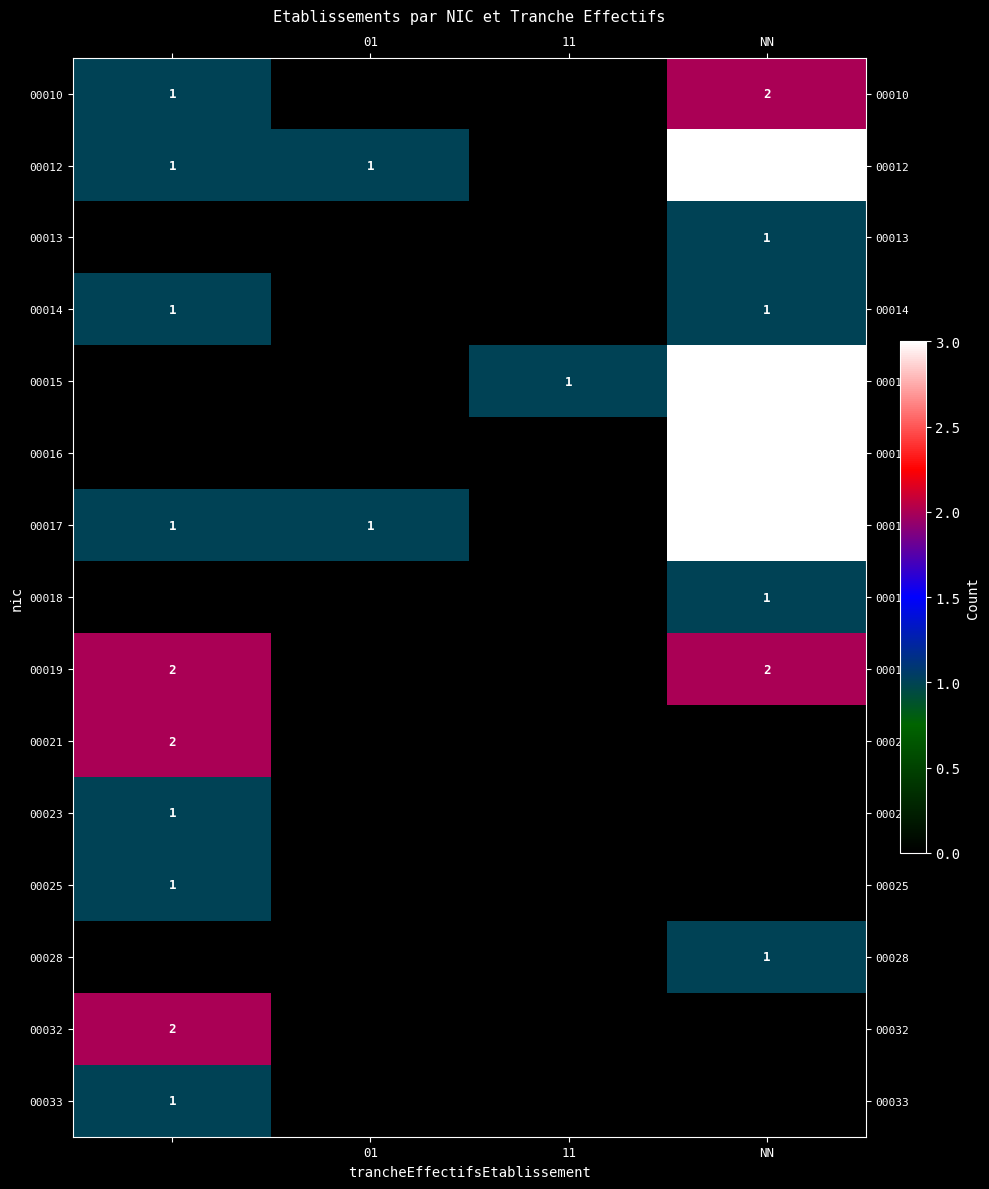

True or false: 00017 has a value of 1 at 01.

True